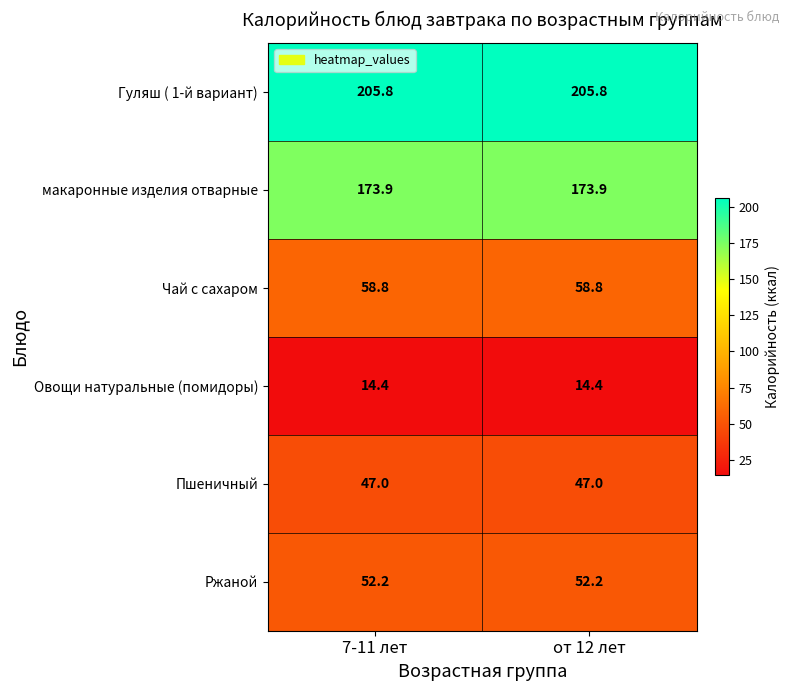

Which series has the largest total across all categories?

Гуляш ( 1-й вариант)